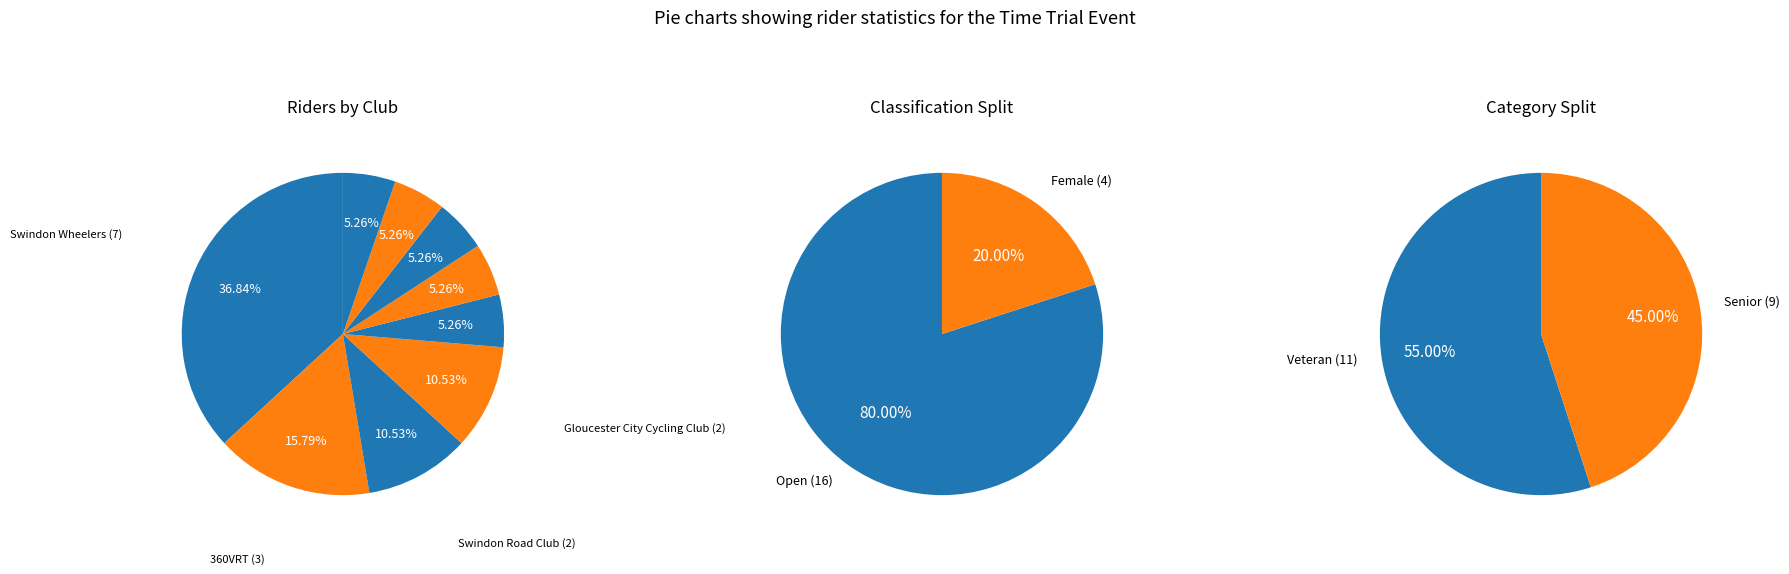

Count the number of slices in the pie.

9